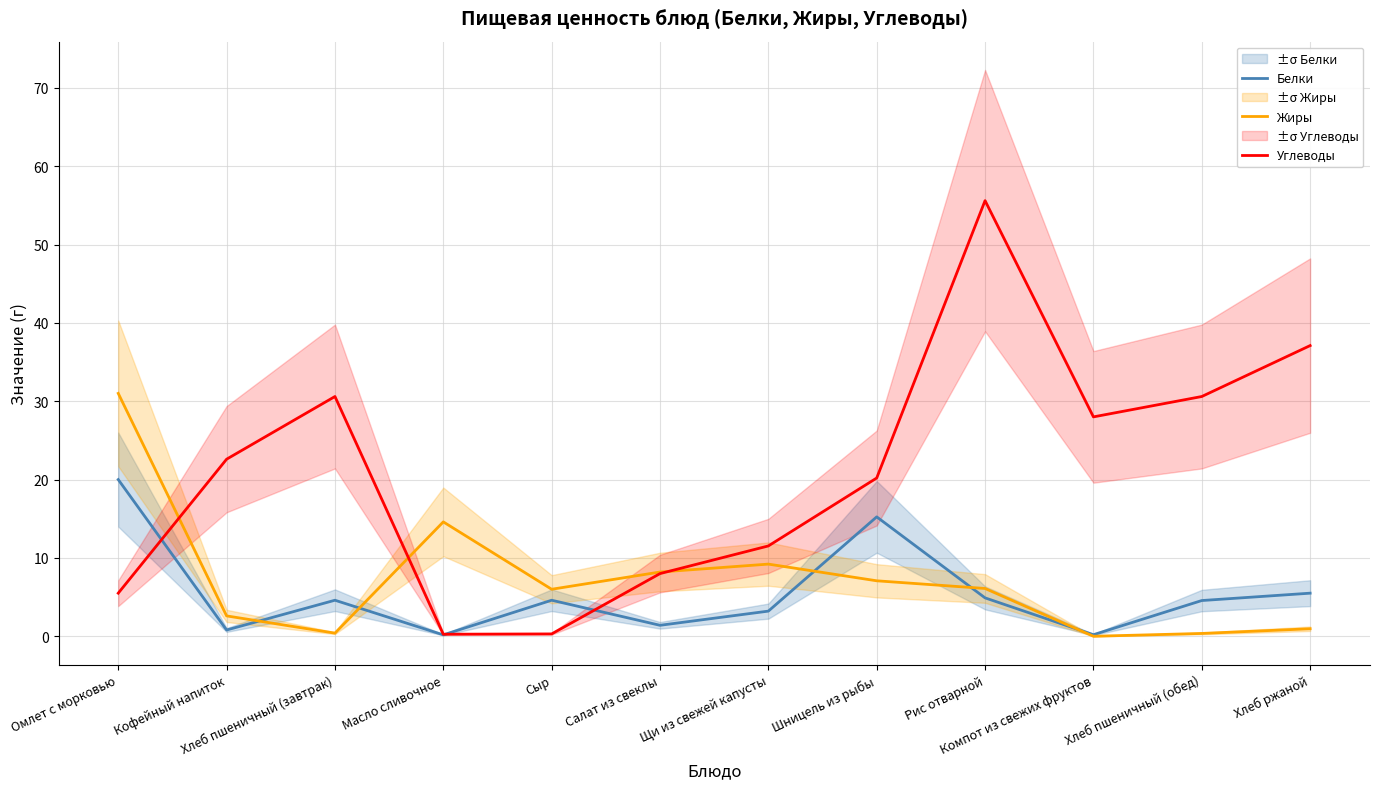

What is the label of the 3rd point from the right?

Компот из свежих фруктов